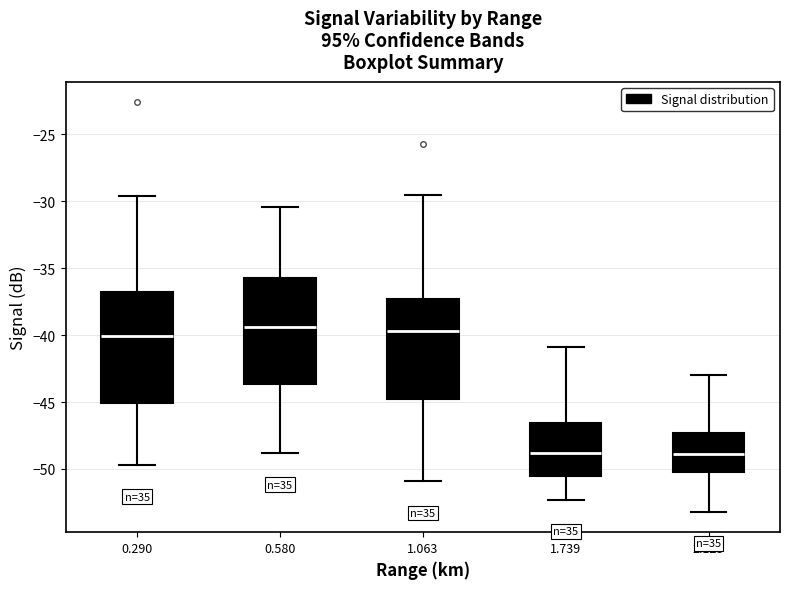

Reading left to right, read every box against the y-axis: the position of its median line, the range the box covers, and the ends of its whiskers. The values are not printed on the chart, so give them approximately, as read against the axis.

0.290: median -40.0, box -45.0 to -36.5, whiskers -49.5 to -29.5
0.580: median -39.5, box -43.5 to -35.5, whiskers -49.0 to -30.5
1.063: median -39.5, box -44.5 to -37.5, whiskers -51.0 to -29.5
1.739: median -49.0, box -50.5 to -46.5, whiskers -52.5 to -41.0
2.125: median -49.0, box -50.0 to -47.5, whiskers -53.0 to -43.0